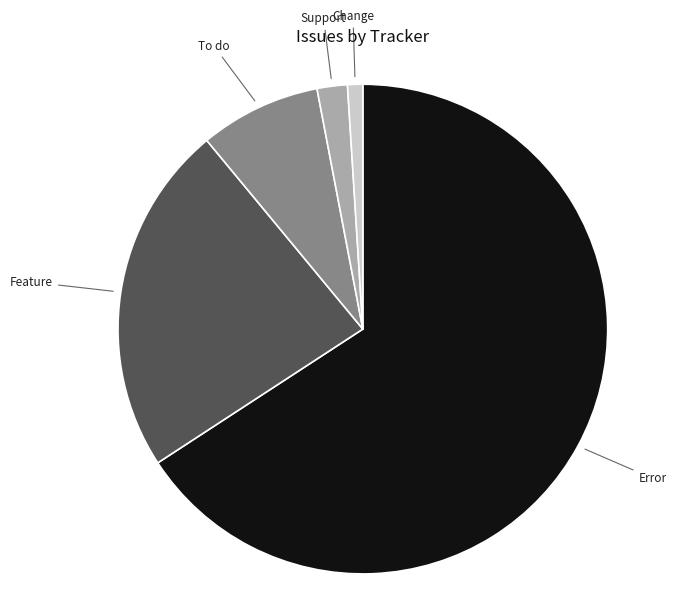

Is there a majority slice in this chart?

Yes